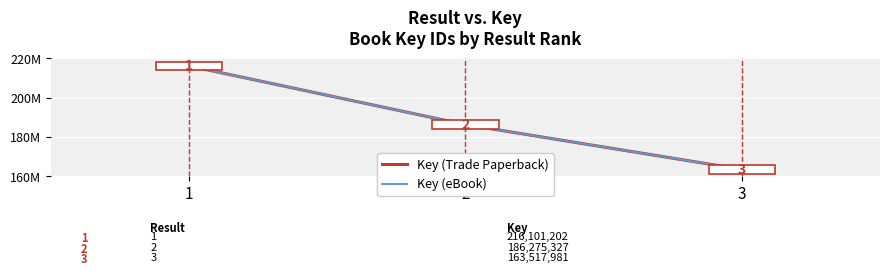

Is this an area chart (filled region under the line)?

No